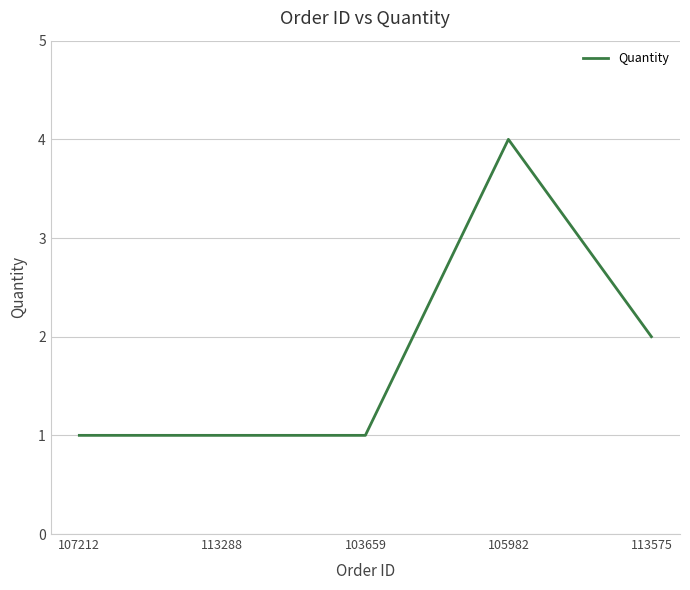

The value at 113575 is 1. True or false?

False